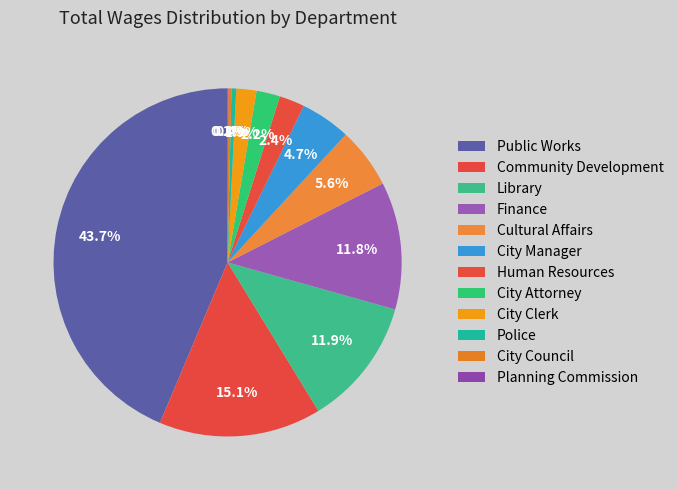

Is Police the majority of the pie?

No